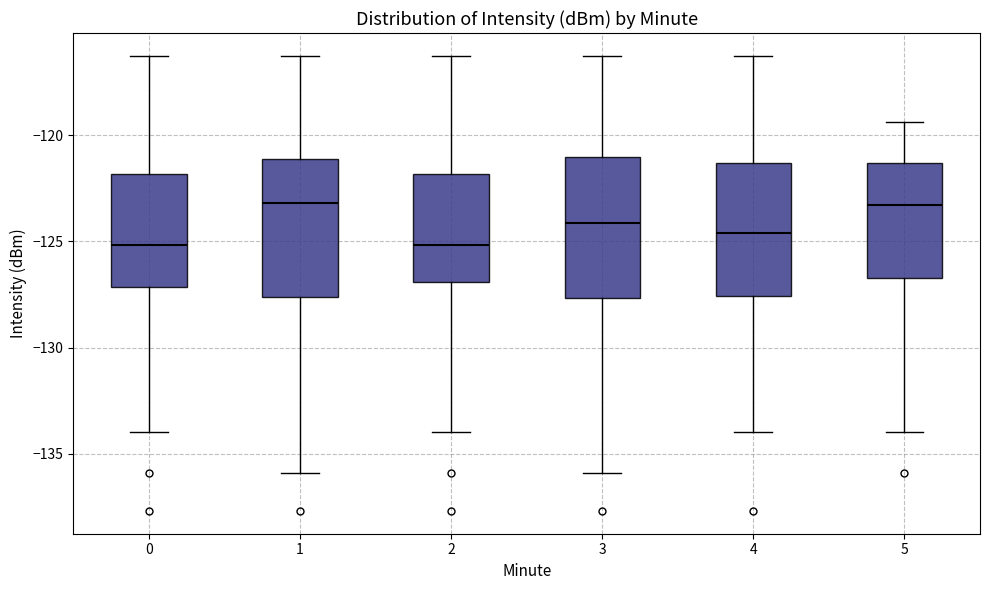

Where does the upper whisker of the box at x = 4 end on the y-axis? The values are not printed on the chart, so give them approximately, as read against the axis.

-116.5